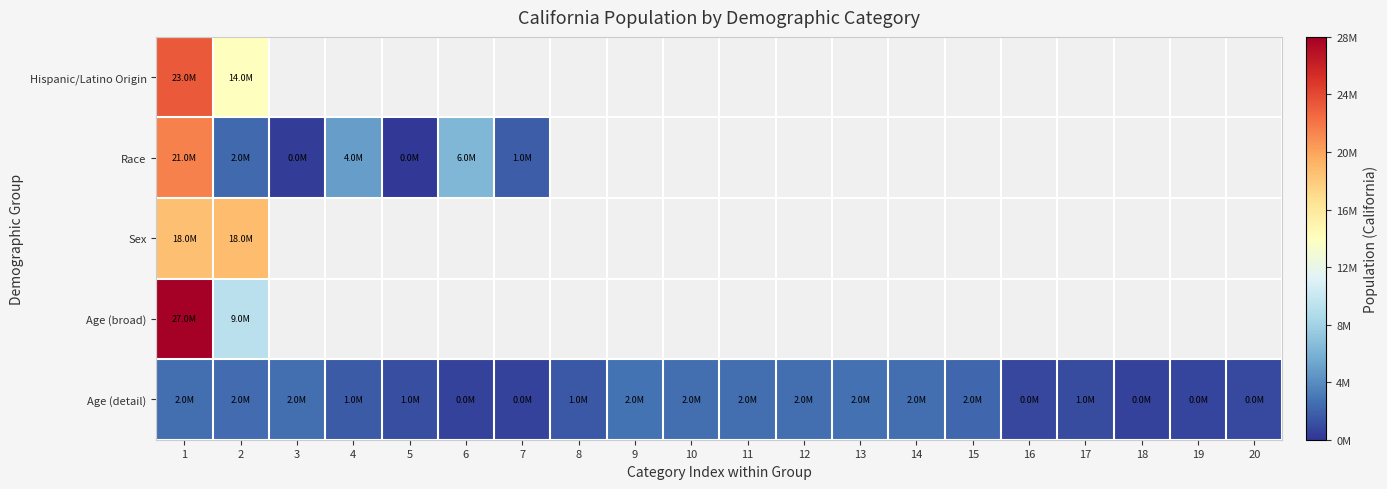

At how many categories does at least one series exceed 22996155?

1